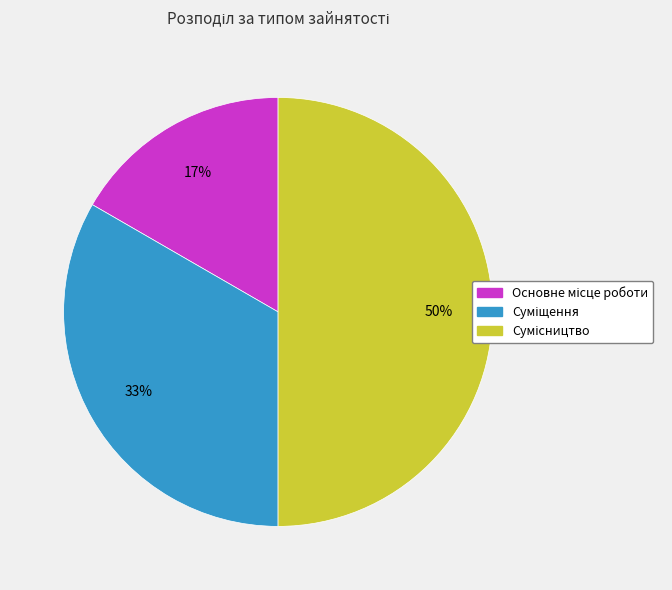

Count the number of slices in the pie.

3